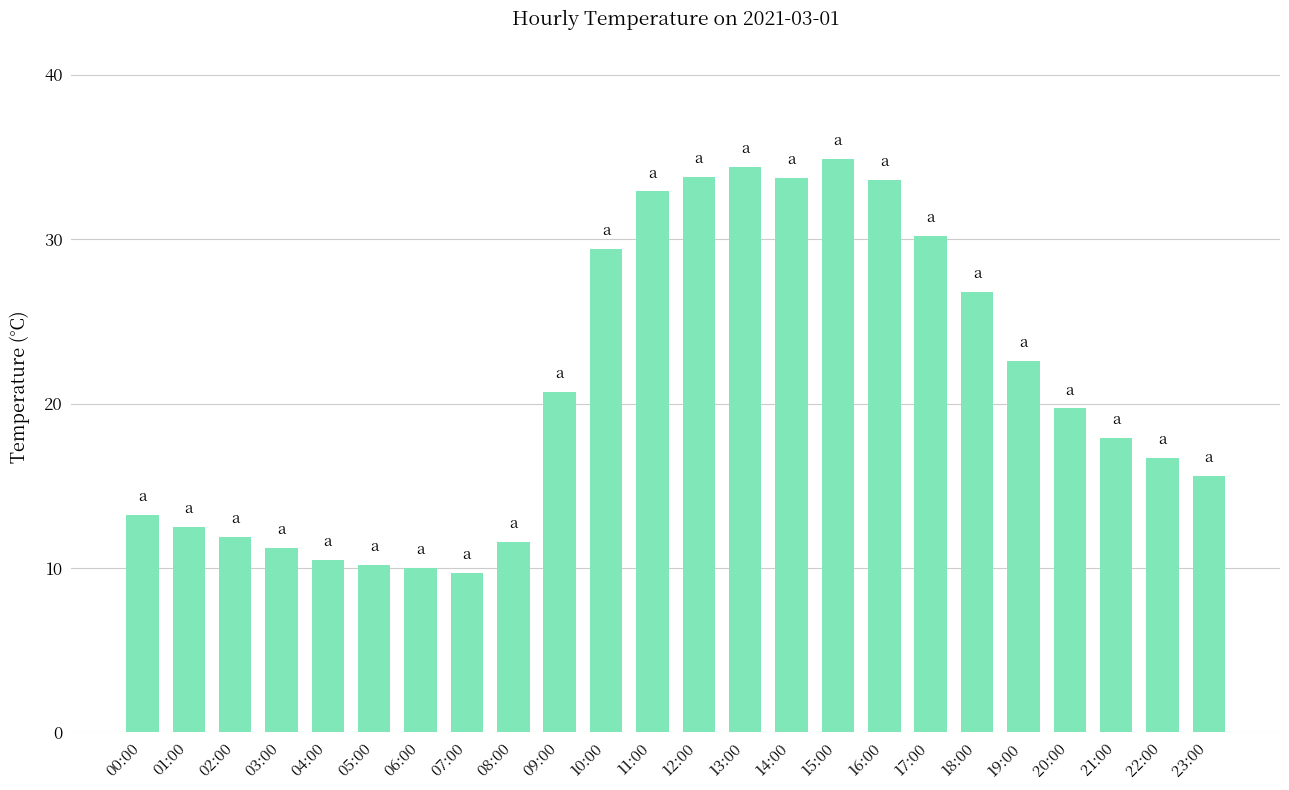

What is the smallest value displayed?

9.7